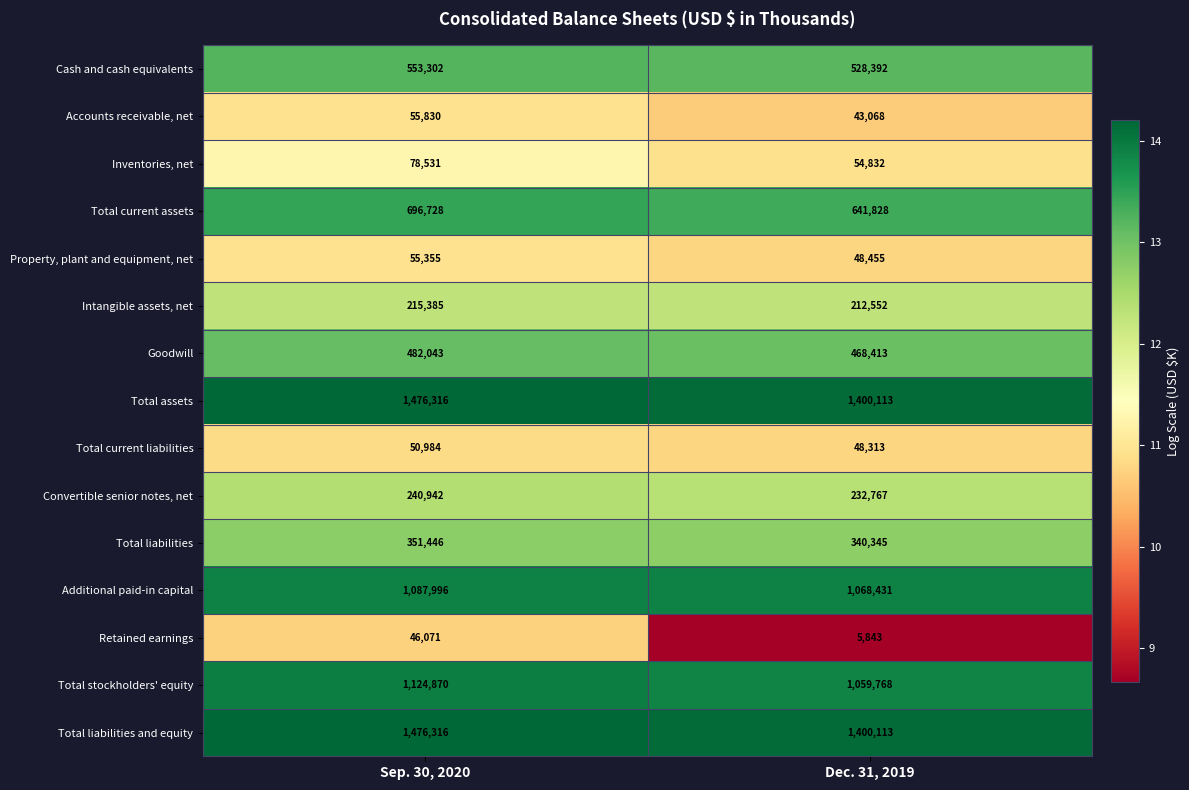

What is the difference between the Total liabilities values at Dec. 31, 2019 and Sep. 30, 2020?

11101